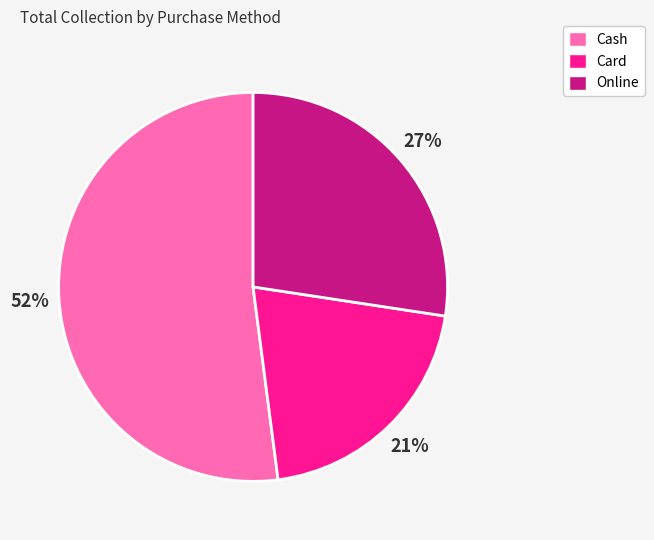

Approximately how many times larger is the value at Online compared to Card?

1.3